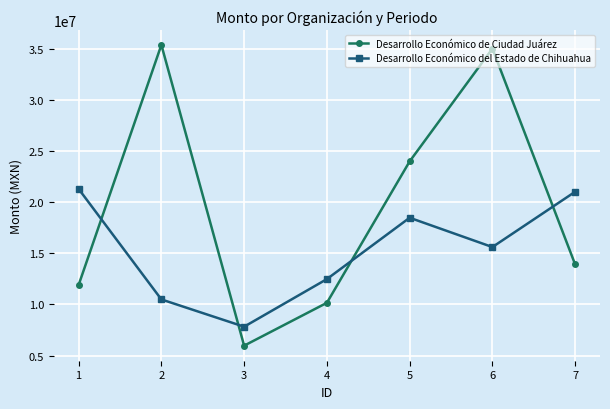

What is the sum of all Desarrollo Económico del Estado de Chihuahua values?

107170751.6